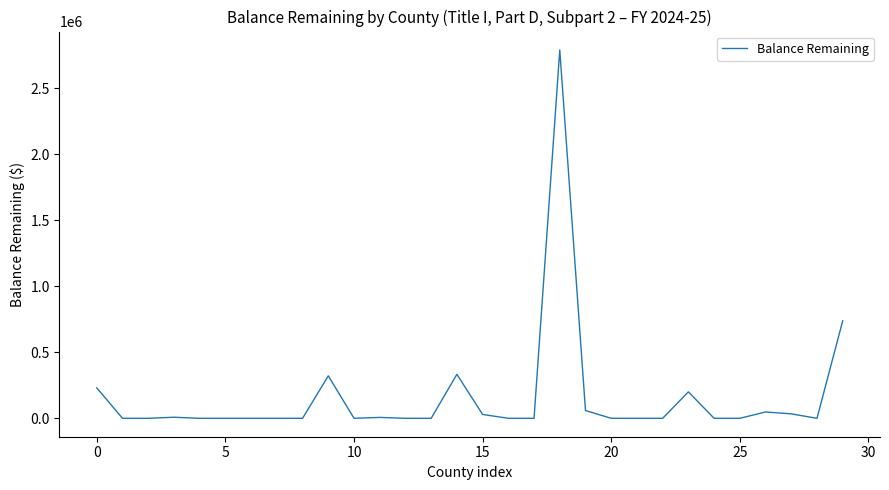

What is the difference between the maximum and minimum values?

2788070